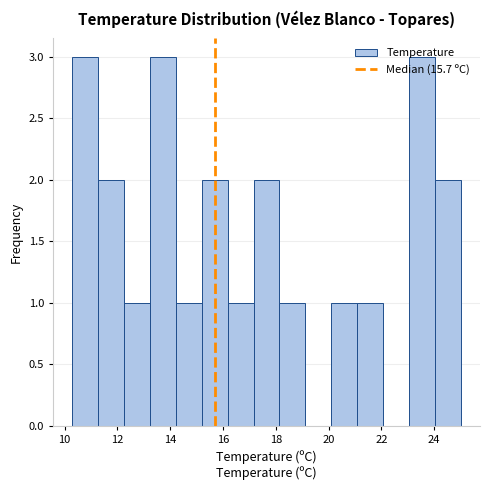

Reading left to right, list every bar in this chart as the range it spans on the x-axis followed by its height. Neither the bar edges nor the heights are printed on the chart, so give them approximately, as read against the axes.

10.30 to 11.28: 3
11.28 to 12.26: 2
12.26 to 13.24: 1
13.24 to 14.22: 3
14.22 to 15.20: 1
15.20 to 16.18: 2
16.18 to 17.16: 1
17.16 to 18.14: 2
18.14 to 19.12: 1
19.12 to 20.10: 0
20.10 to 21.08: 1
21.08 to 22.06: 1
22.06 to 23.04: 0
23.04 to 24.02: 3
24.02 to 25.00: 2